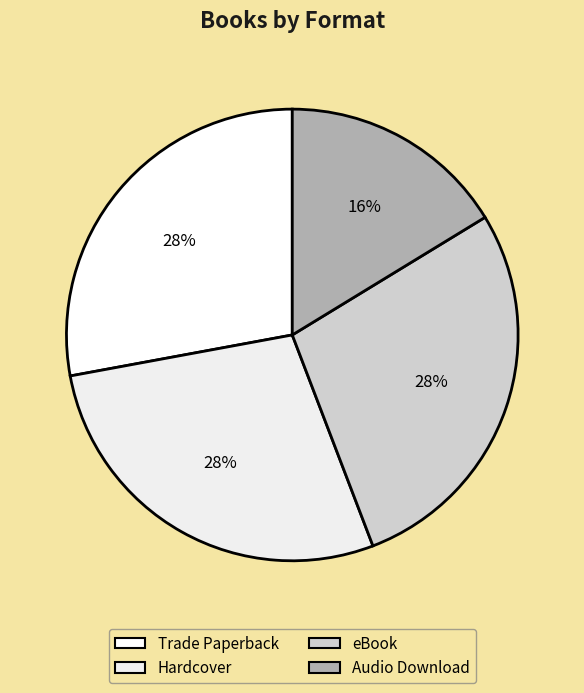

Rank the categories by value from lowest to highest.

Audio Download, Trade Paperback, Hardcover, eBook